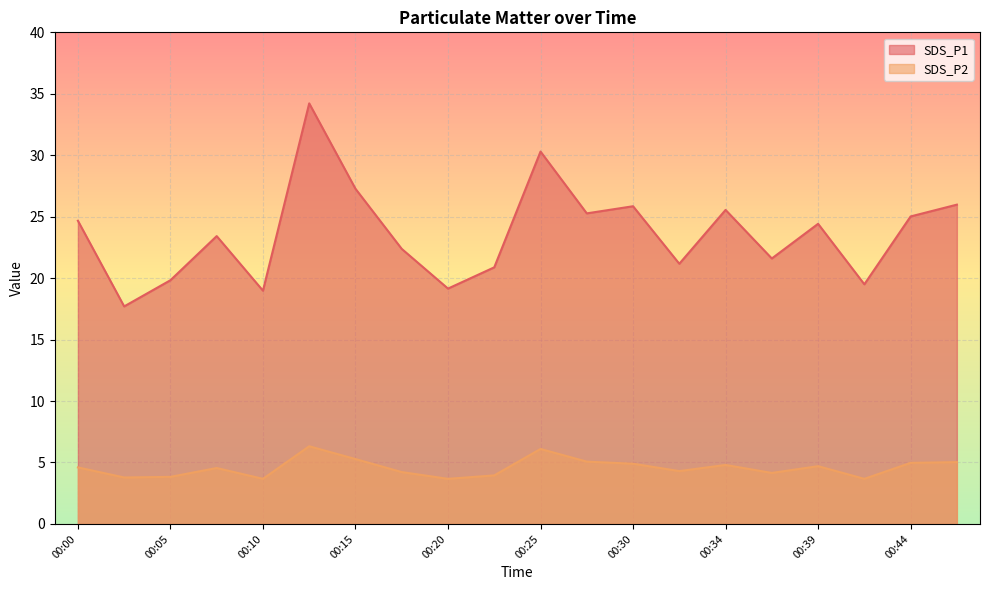

The value of SDS_P2 at 00:32 is 4.3. True or false?

True